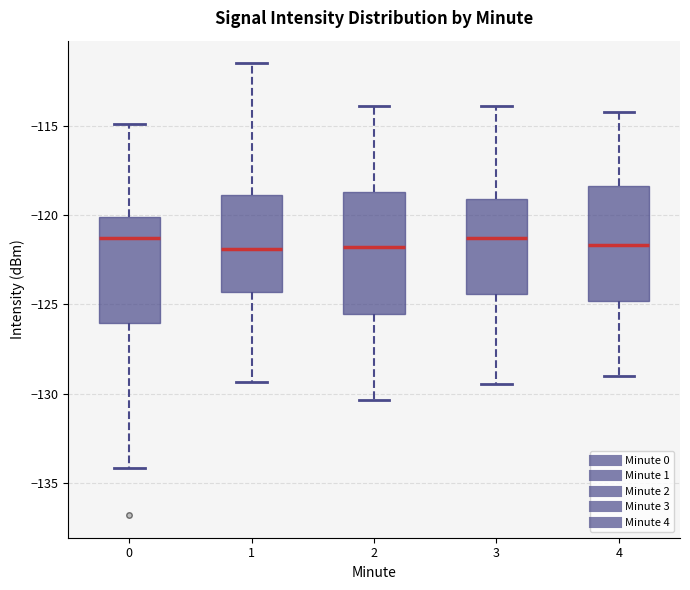

Reading left to right, read every box against the y-axis: the position of its median line, the range the box covers, and the ends of its whiskers. The values are not printed on the chart, so give them approximately, as read against the axis.

0: median -121.5, box -126.0 to -120.0, whiskers -134.0 to -115.0
1: median -122.0, box -124.5 to -119.0, whiskers -129.5 to -111.5
2: median -122.0, box -125.5 to -118.5, whiskers -130.5 to -114.0
3: median -121.5, box -124.5 to -119.0, whiskers -129.5 to -114.0
4: median -121.5, box -125.0 to -118.5, whiskers -129.0 to -114.0